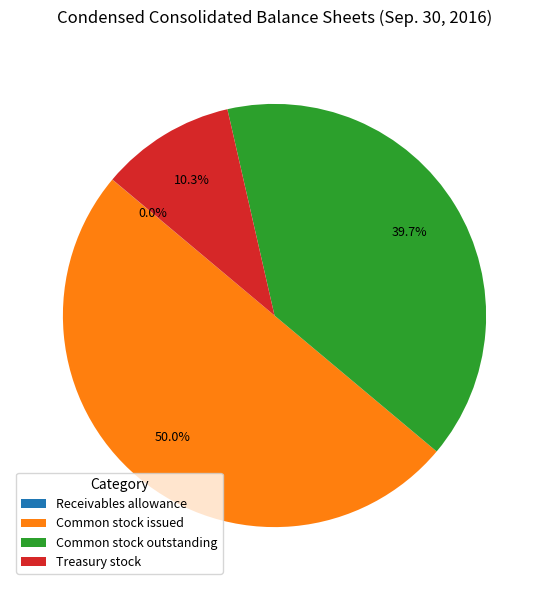

Which slice is the largest?

Common stock issued